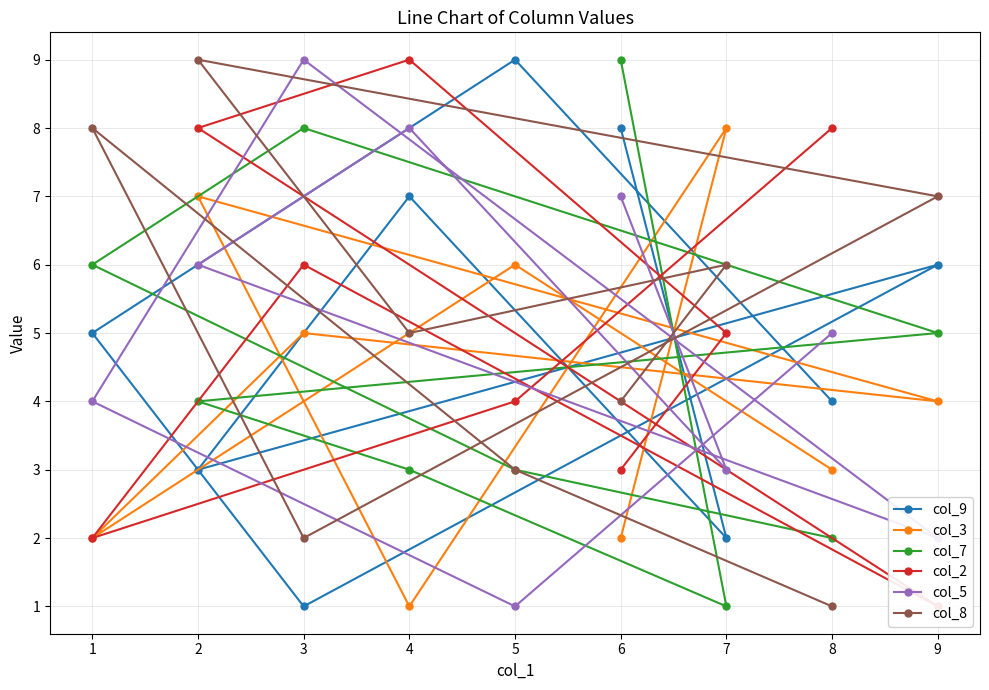

At which label does col_3 reach its peak?

7